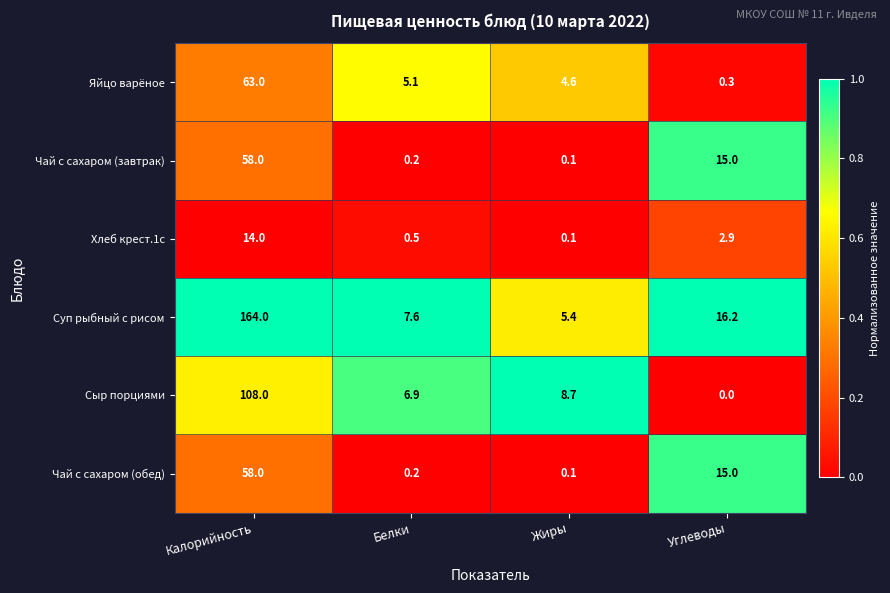

What is the difference between the highest and lowest values at Белки?

7.4